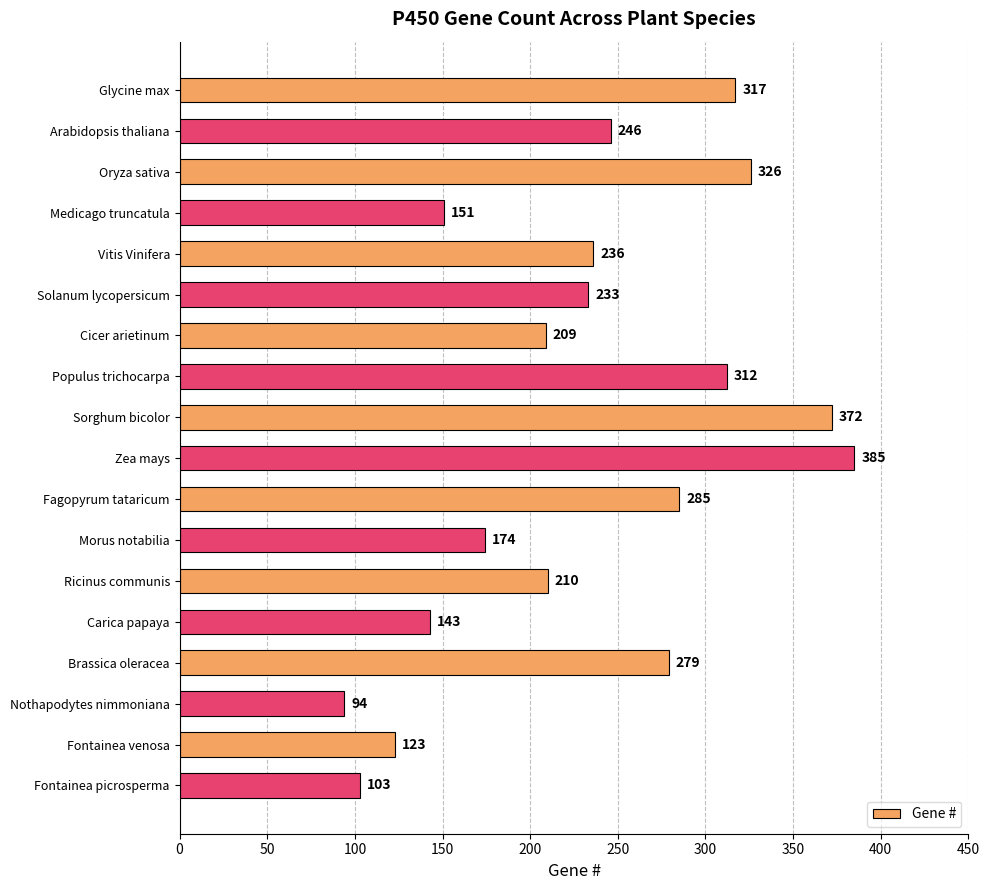

What is the sum of all values?

4198